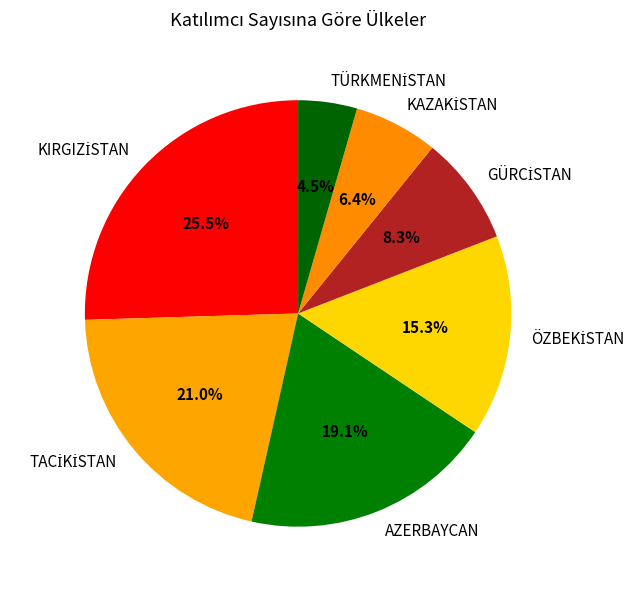

Is there a majority slice in this chart?

No